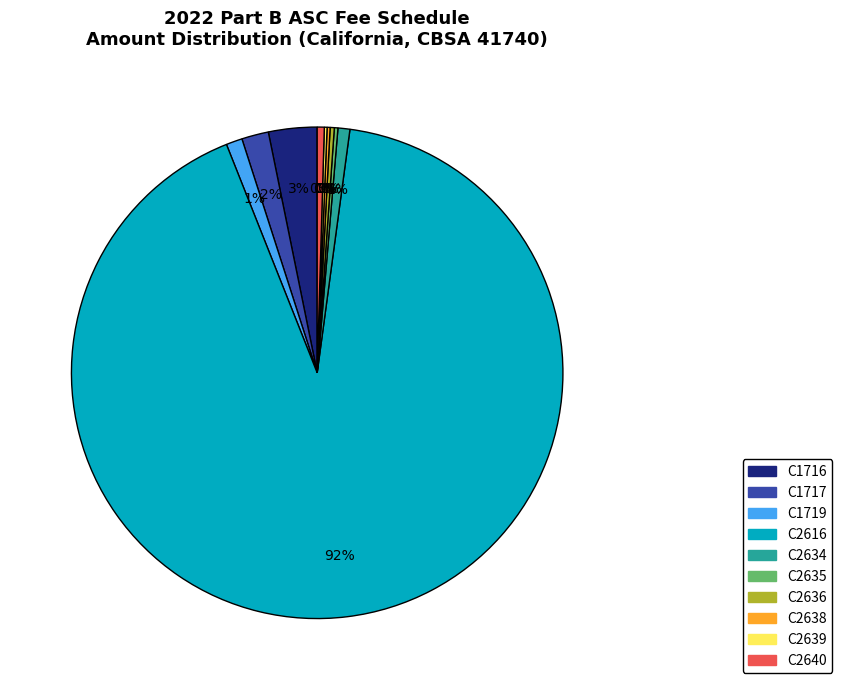

Do C1717 and C2616 together represent more than half of the pie?

Yes